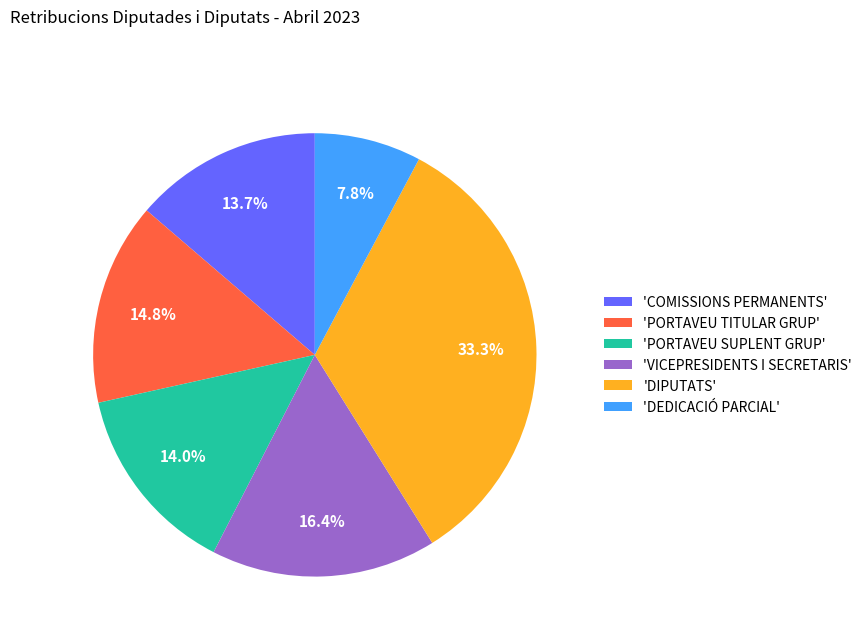

Does 'COMISSIONS PERMANENTS' represent more than half of the total?

No